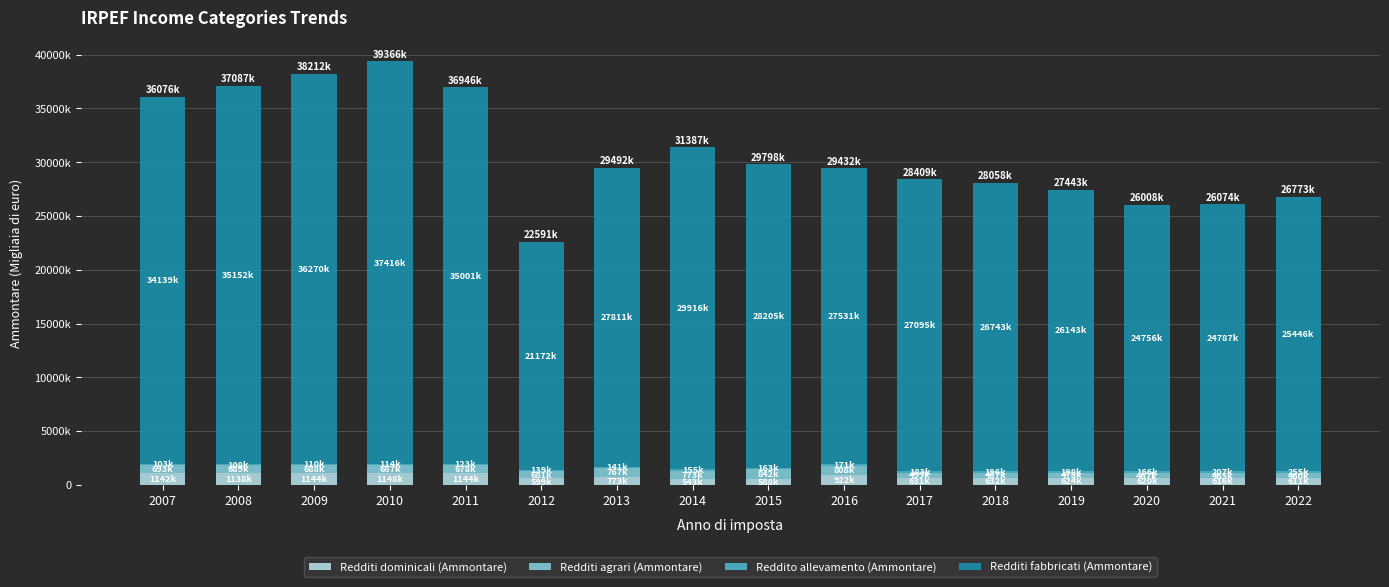

Which has a higher value, 2018 or 2007?

2007